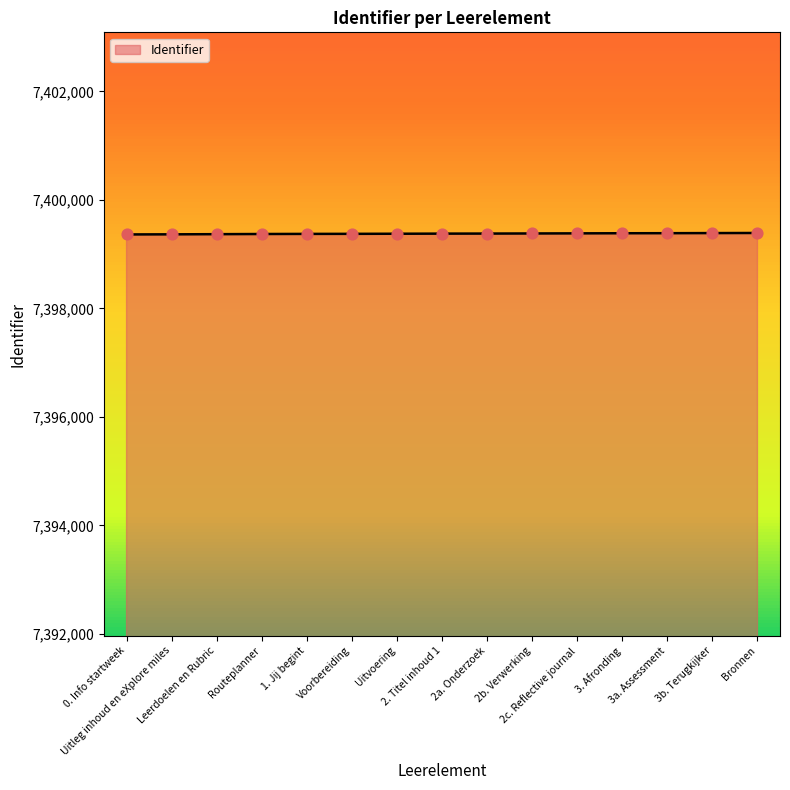

What is the maximum value shown in the chart?

7399391